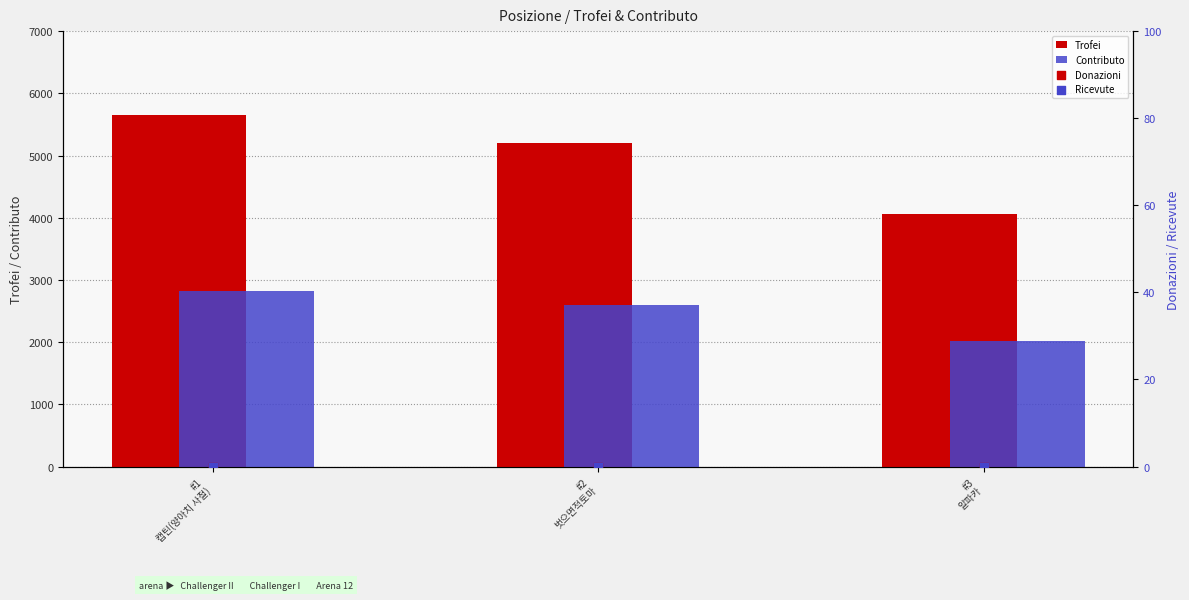

At how many categories does at least one series exceed 5481?

1